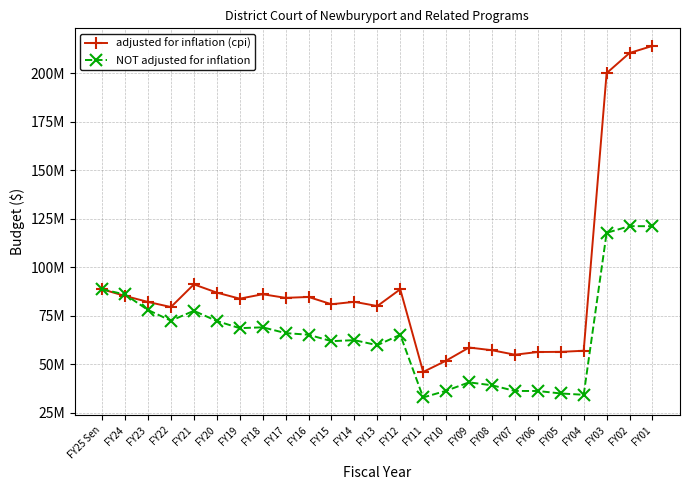

In adjusted for inflation (cpi), how many points are higher than both neighbors (excluding endpoints)?

6